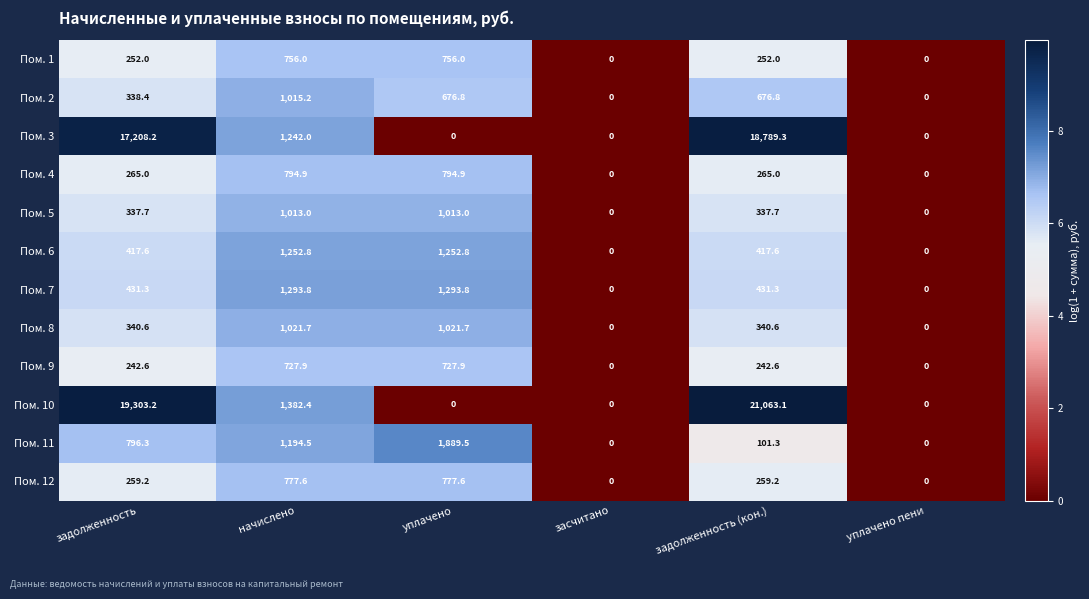

What is the approximate value of Пом. 7 at начислено?

1293.8